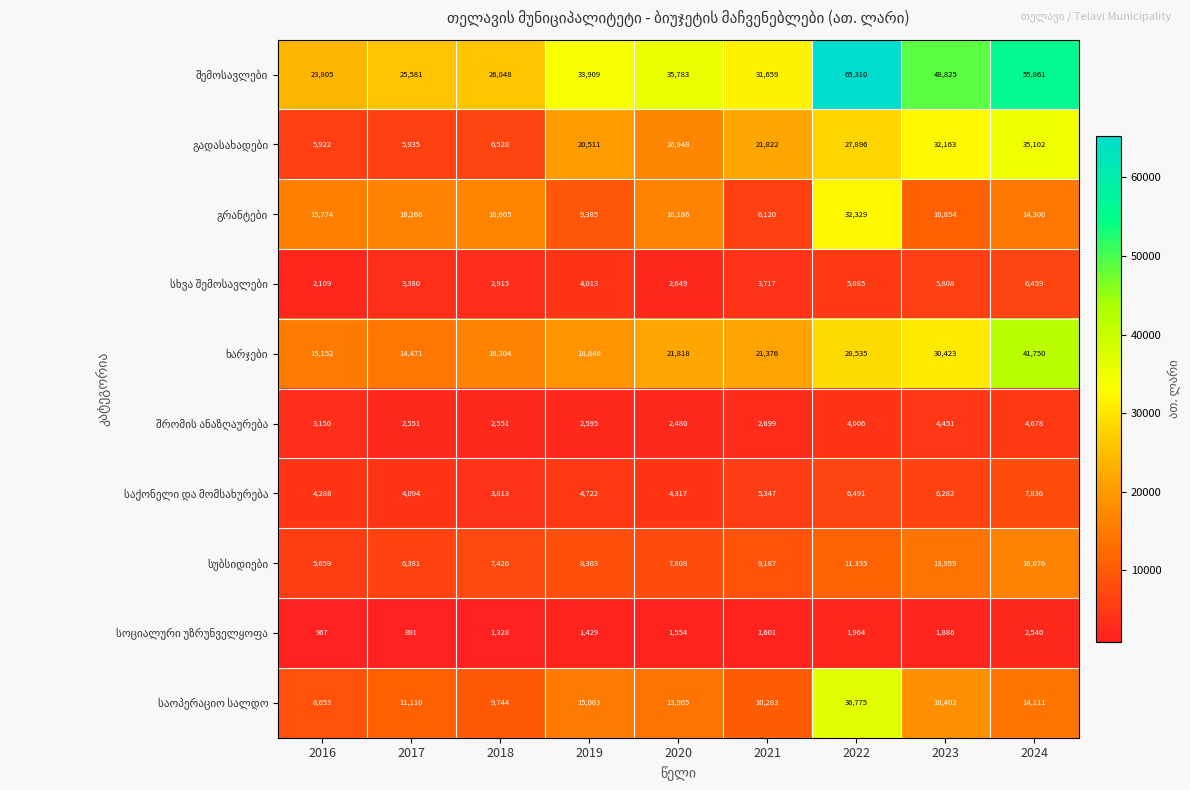

What is the total value across all series at 2016?

85479